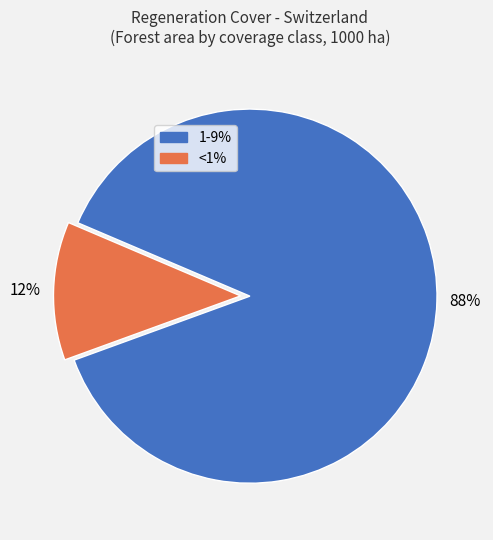

Which has a higher value, <1% or 1-9%?

1-9%